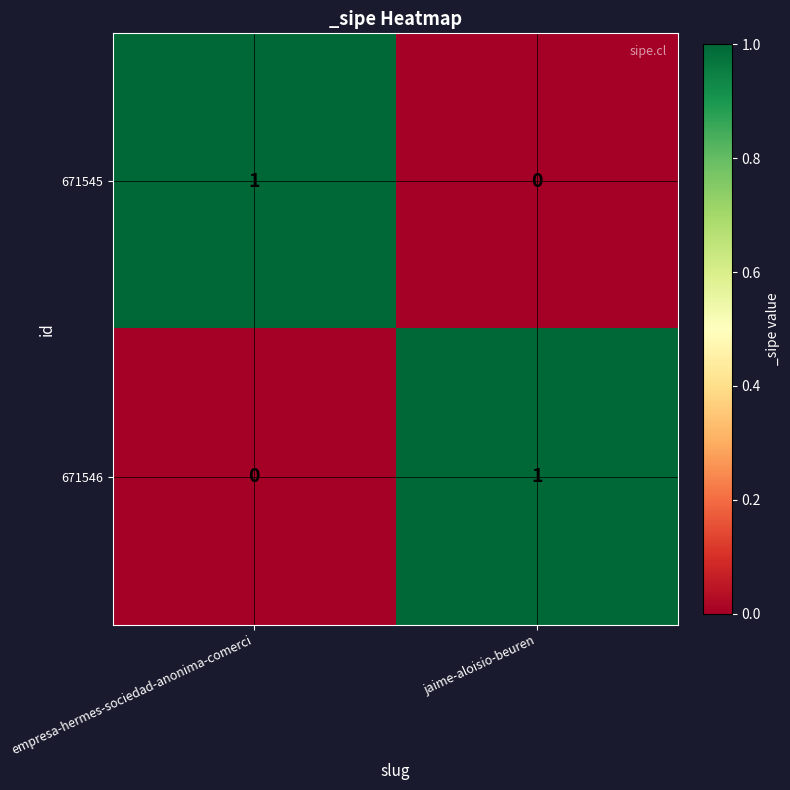

Which category has the highest value in the 671545 series?

empresa-hermes-sociedad-anonima-comerci